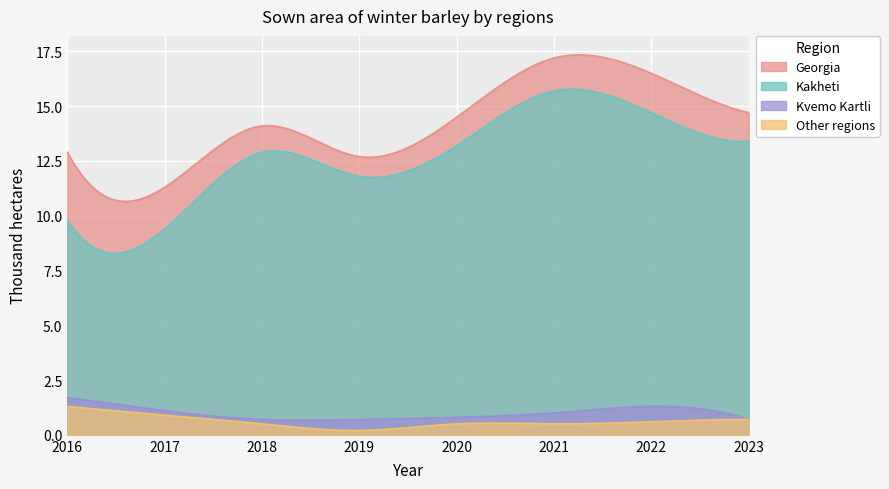

Count the number of data series in this chart.

4